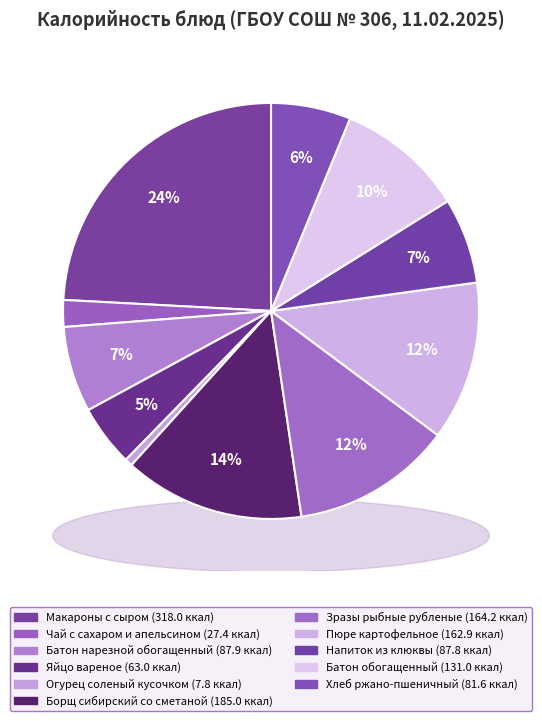

Count the number of slices in the pie.

11